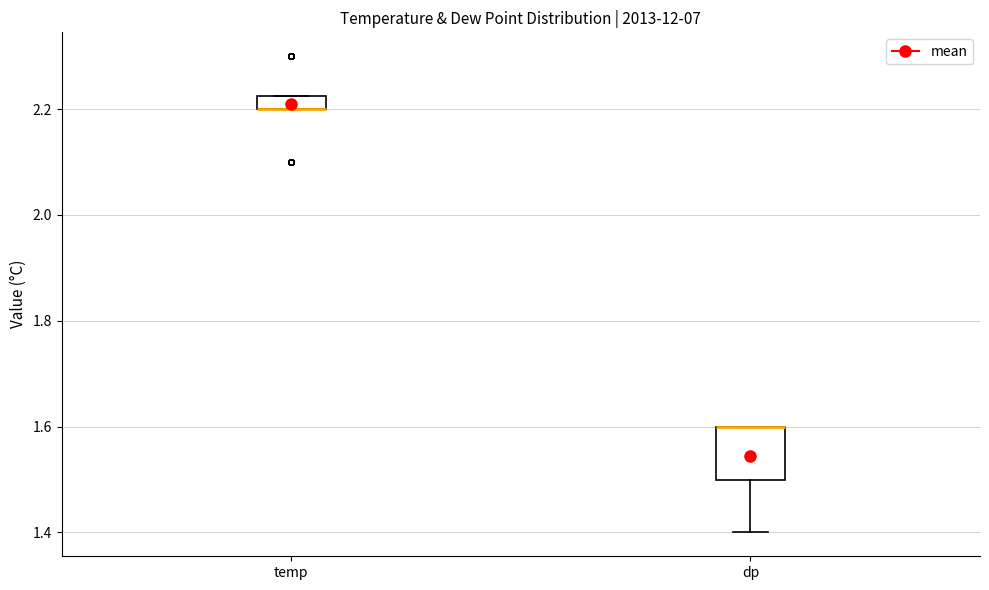

Which box is the tallest, from its lower edge to its upper edge?

dp